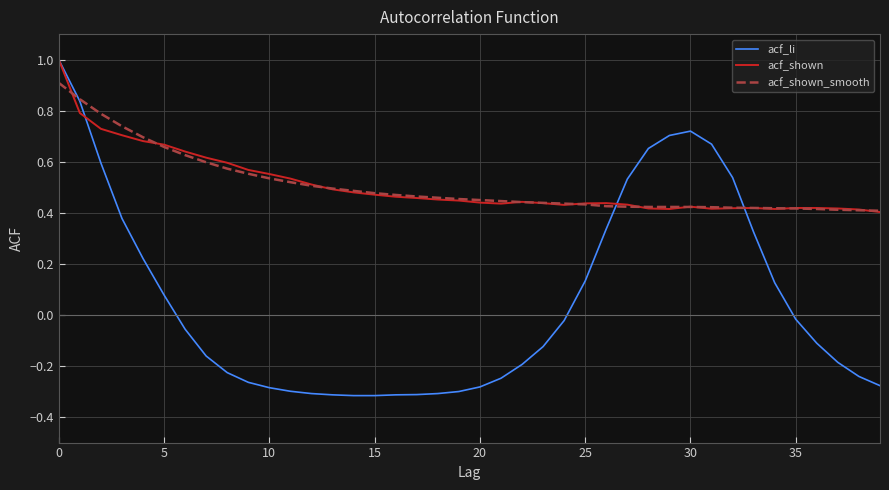

What is the maximum value shown in the chart?

1.0